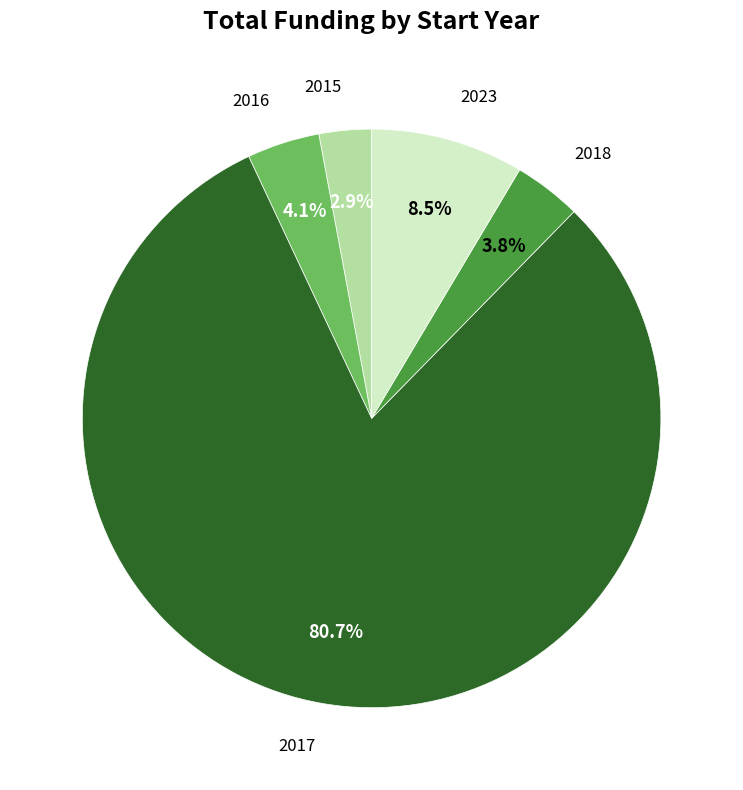

Which slice is the largest?

2017